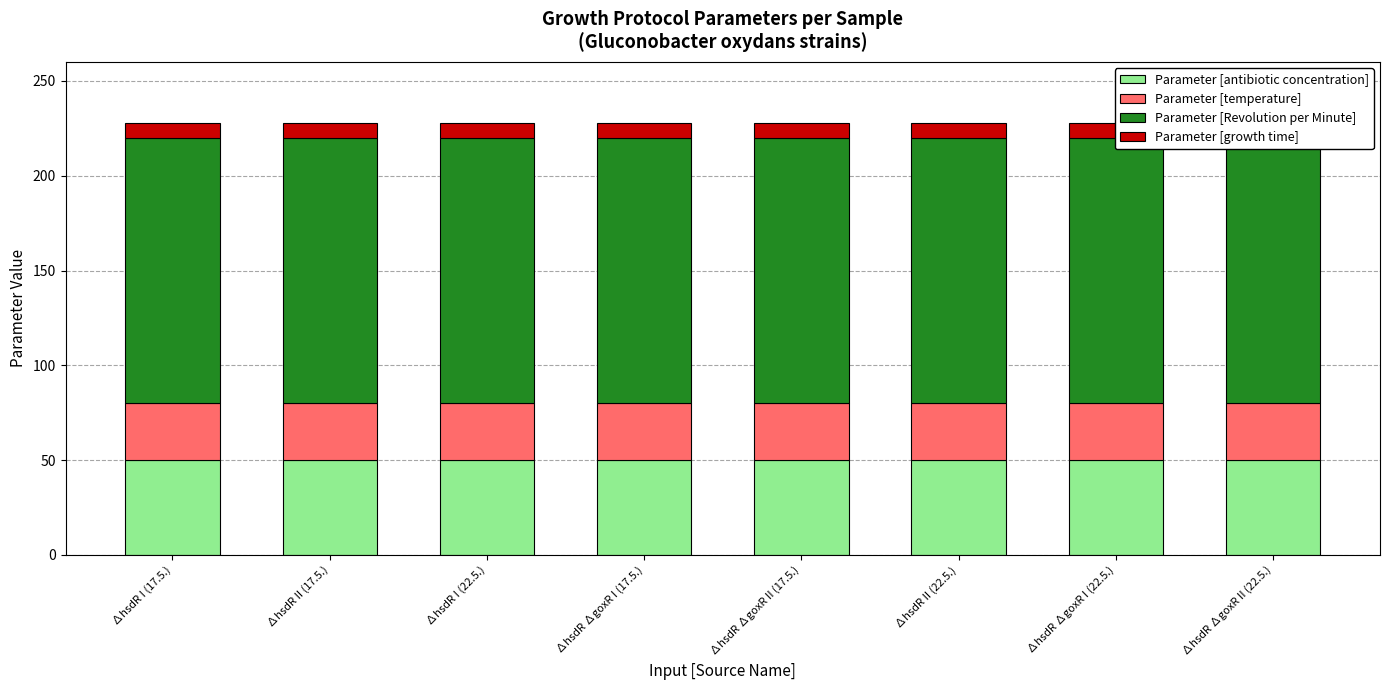

Reading right to left, transcribe all the data shown in this chart.

Parameter [antibiotic concentration]: 50	50	50	50	50	50	50	50
Parameter [temperature]: 30	30	30	30	30	30	30	30
Parameter [Revolution per Minute]: 140	140	140	140	140	140	140	140
Parameter [growth time]: 8	8	8	8	8	8	8	8